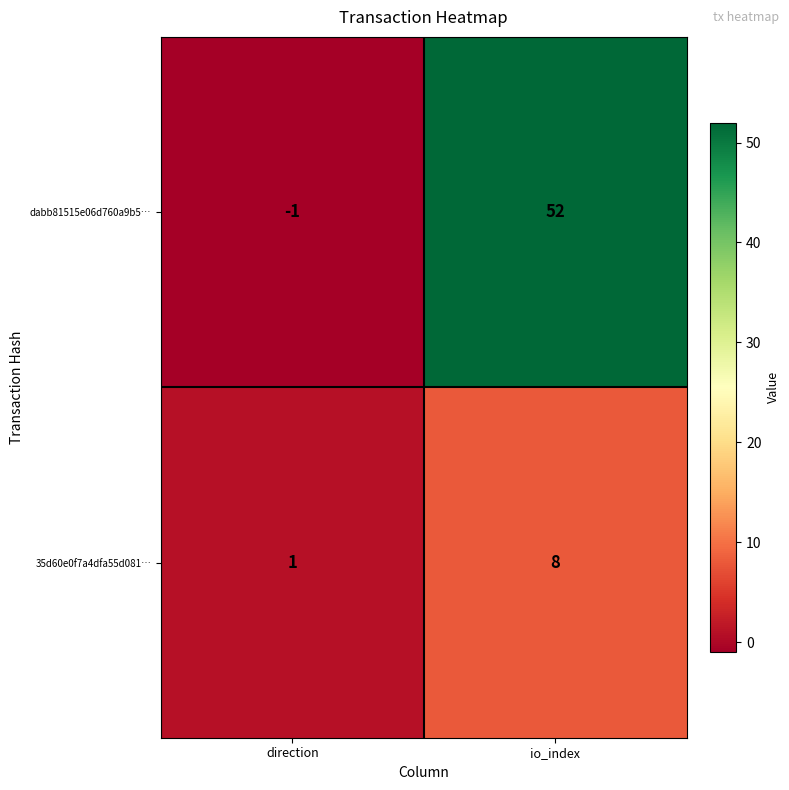

What is the difference between the dabb81515e06d760a9b5… values at direction and io_index?

53